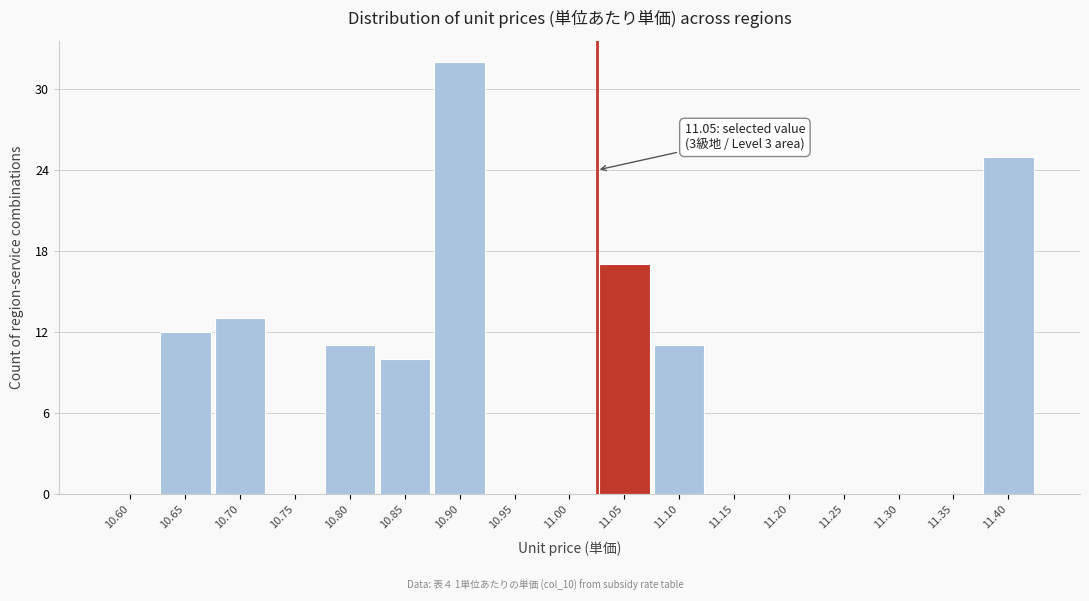

Reading right to left, what are all the values shown in this chart?

11.40=25	11.35=0	11.30=0	11.25=0	11.20=0	11.15=0	11.10=11	11.05=17	11.00=0	10.95=0	10.90=32	10.85=10	10.80=11	10.75=0	10.70=13	10.65=12	10.60=0